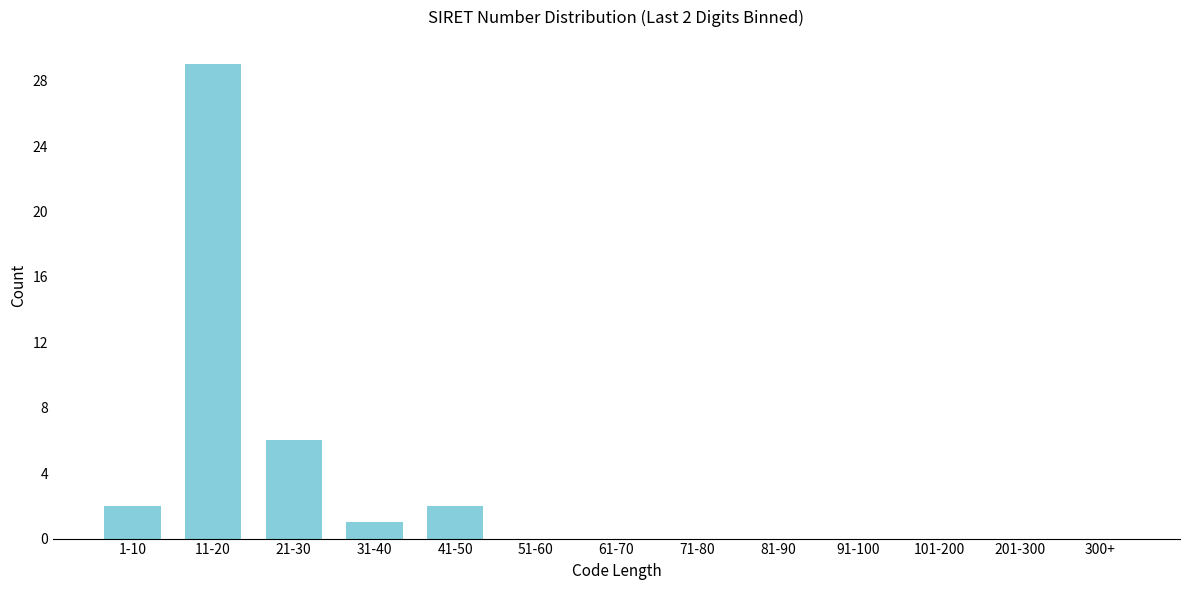

Reading left to right, extract all data points from this chart.

1-10=2	11-20=29	21-30=6	31-40=1	41-50=2	51-60=0	61-70=0	71-80=0	81-90=0	91-100=0	101-200=0	201-300=0	300+=0